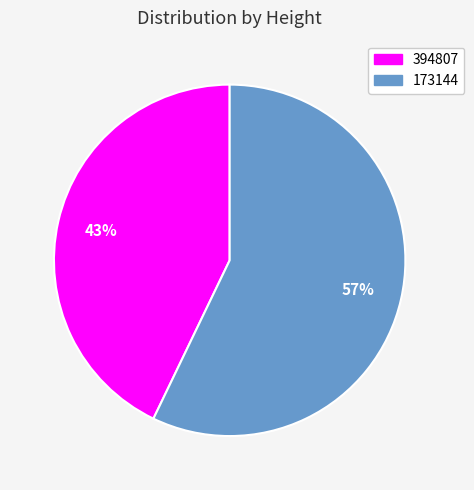

What is the smallest slice in the pie chart?

394807